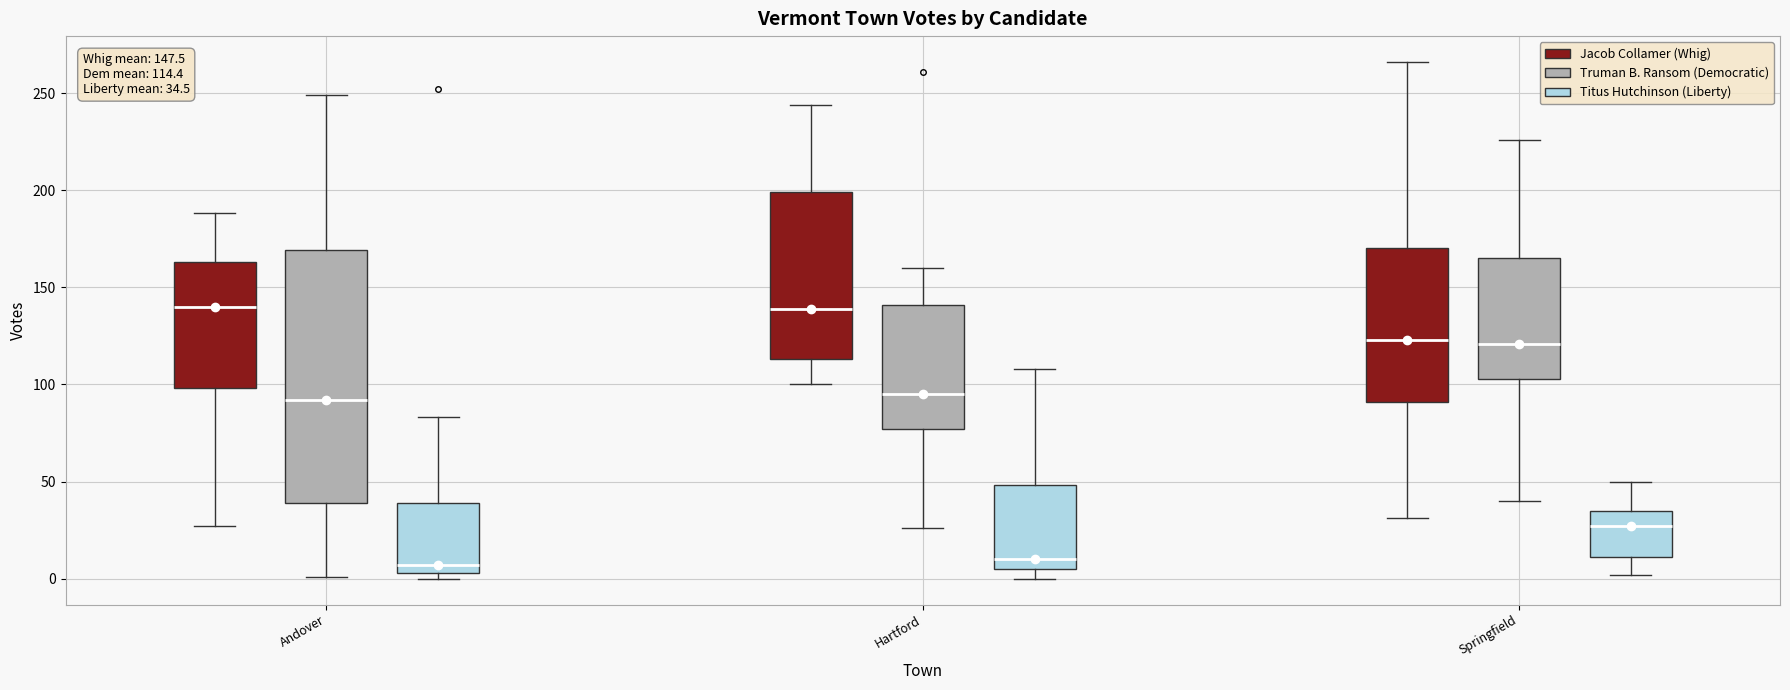

Which box is the tallest, from its lower edge to its upper edge?

Andover (Truman B. Ransom (Democratic))